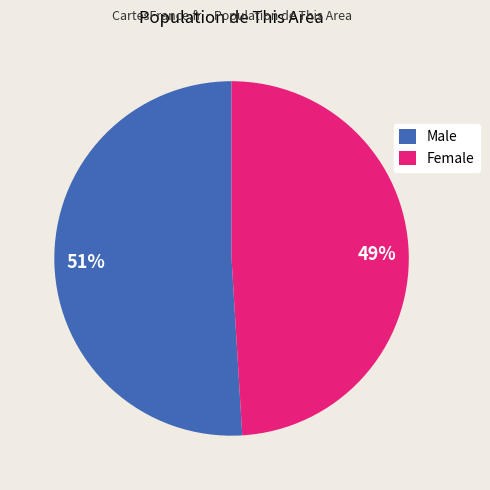

How many segments does this pie chart have?

2